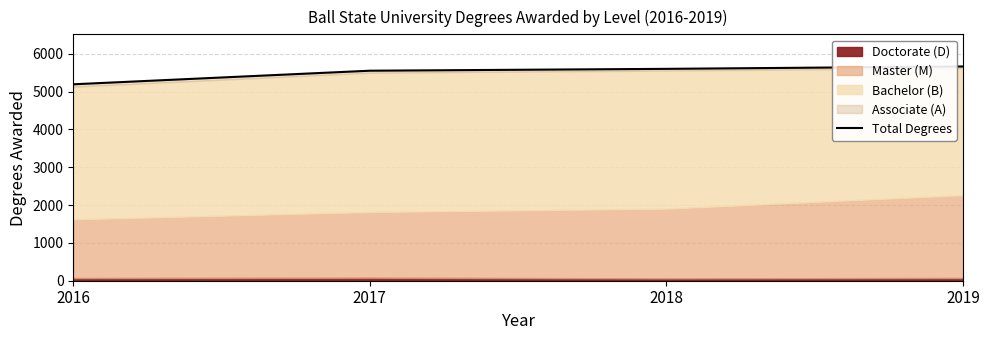

What is the average value?

5500